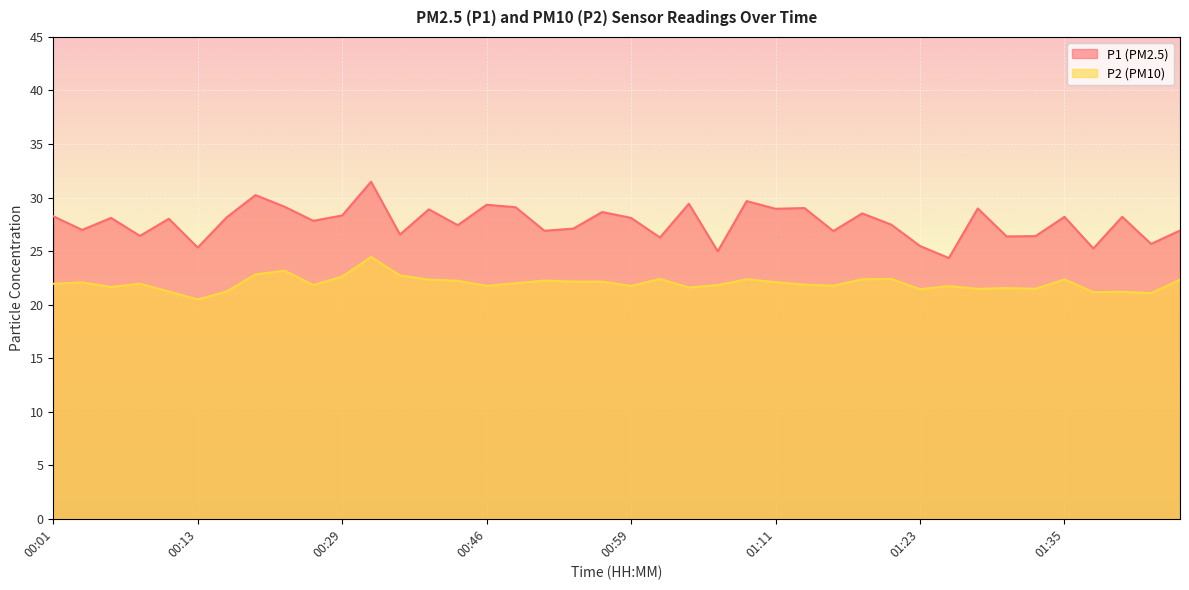

Which has a higher value, 01:01 or 00:43?

00:43